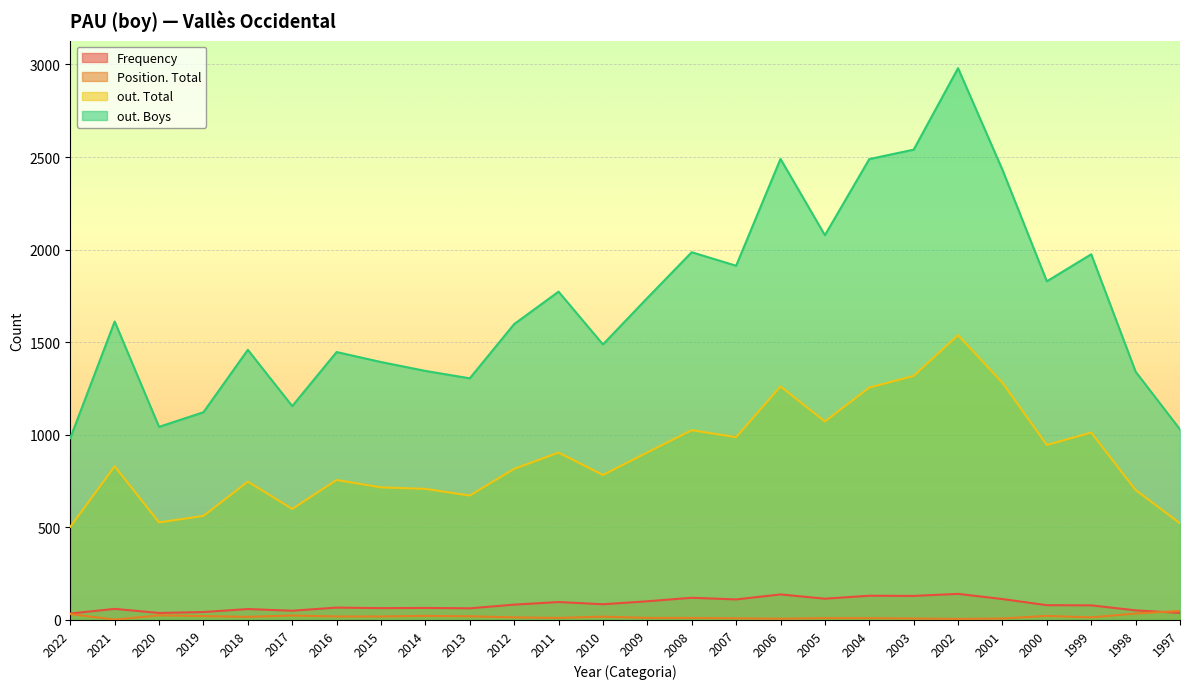

The value of Position. Total at 2020 is 25. True or false?

True